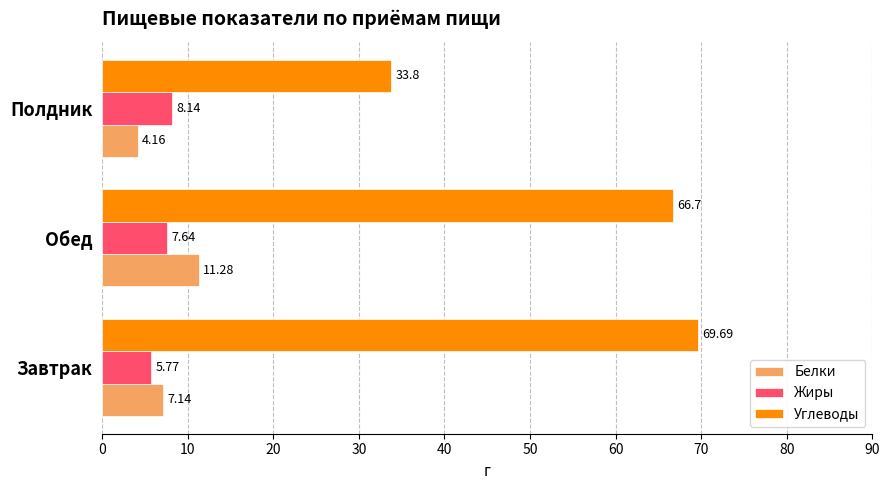

What is the average value of the Жиры series?

7.2